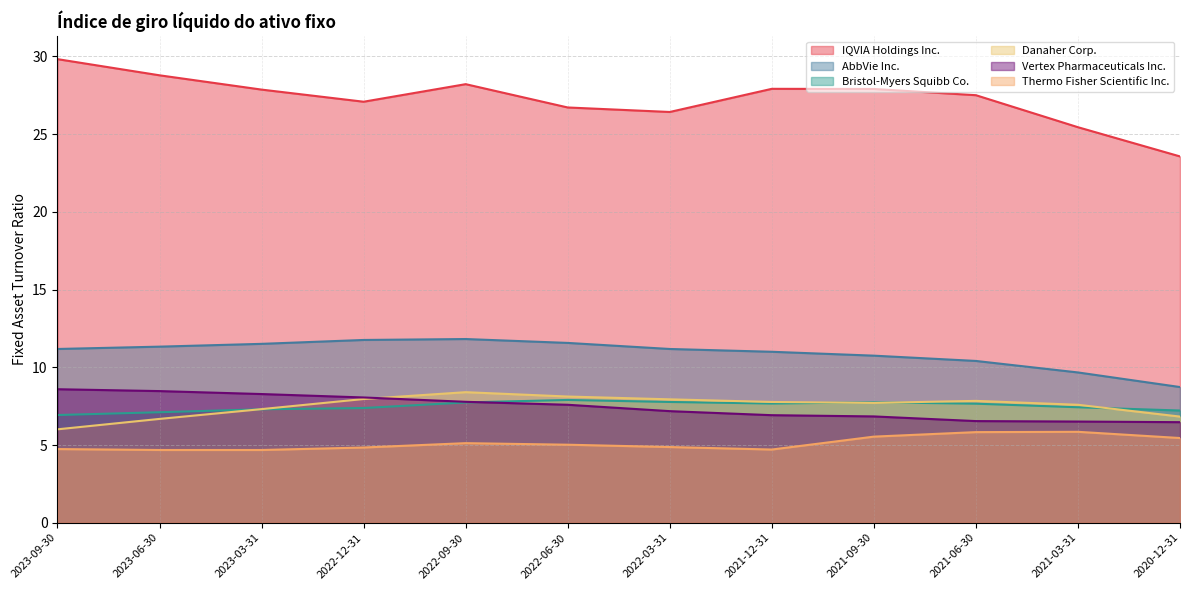

Between 2022-09-30 and 2023-06-30, which is larger?

2023-06-30